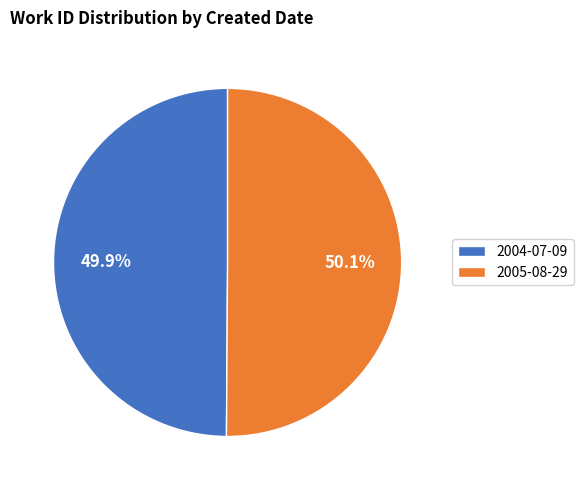

To the nearest percent, what is the combined percentage of 2005-08-29 and 2004-07-09?

100%